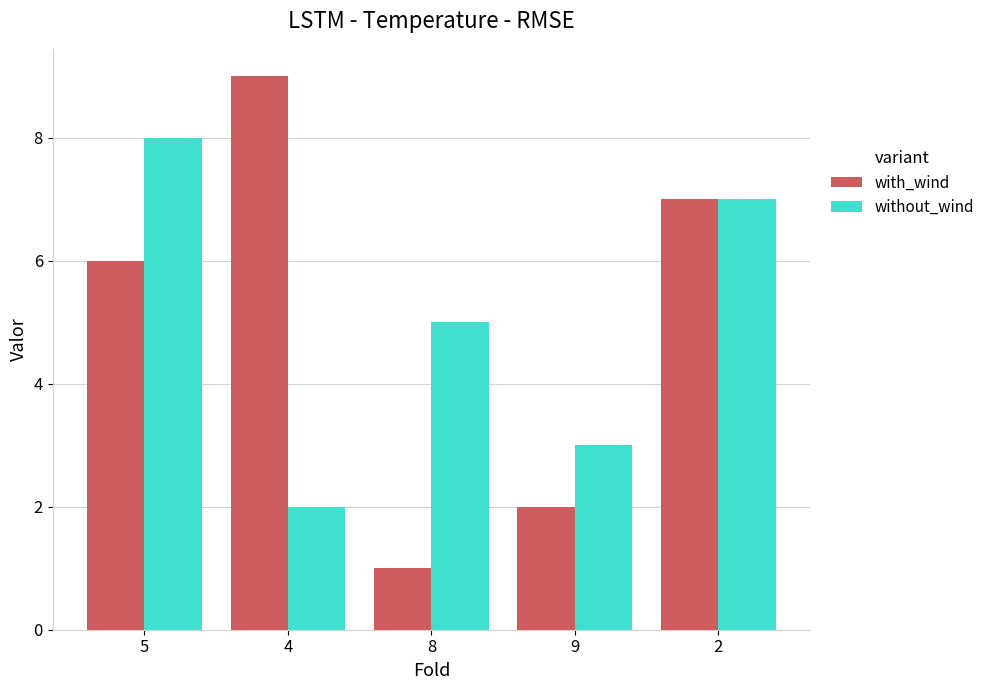

What is the label of the 4th bar from the right?

4